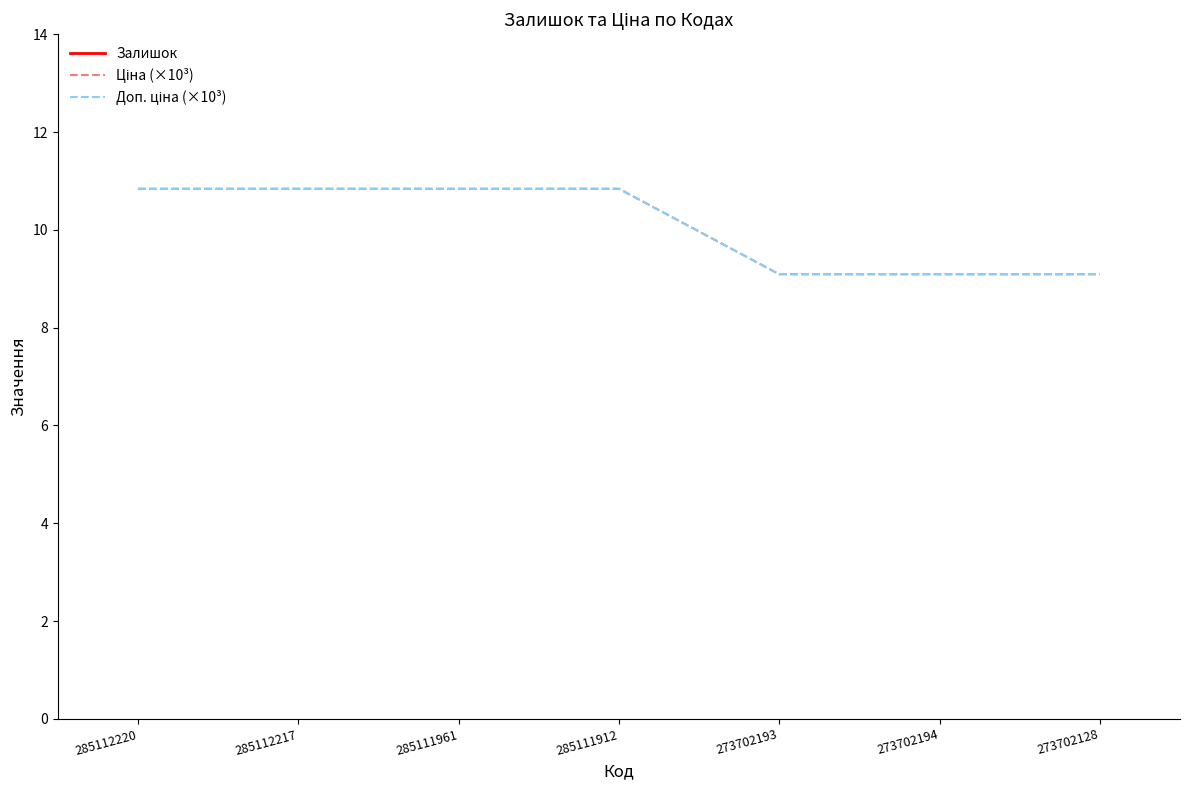

What is the difference between the highest and lowest values at 273702194?

8.9